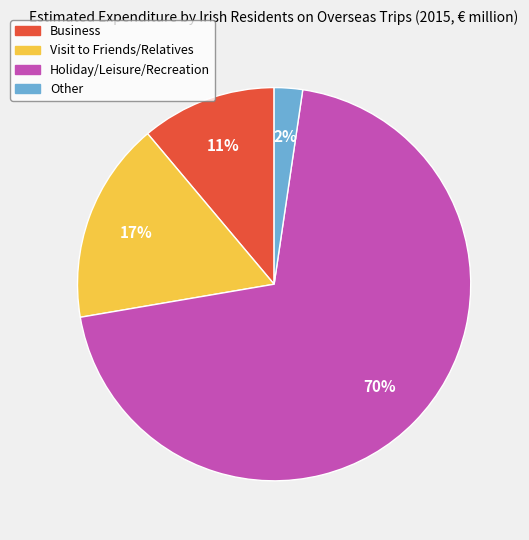

Rank the categories by value from lowest to highest.

Other, Business, Visit to Friends/Relatives, Holiday/Leisure/Recreation